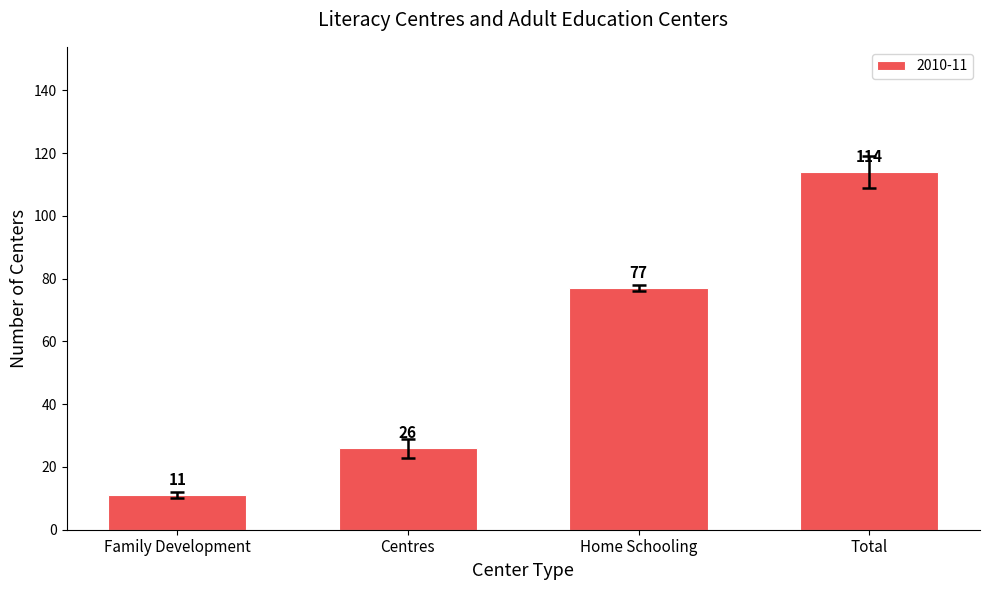

Reading right to left, extract all data points from this chart.

Total=114	Home Schooling=77	Centres=26	Family Development=11